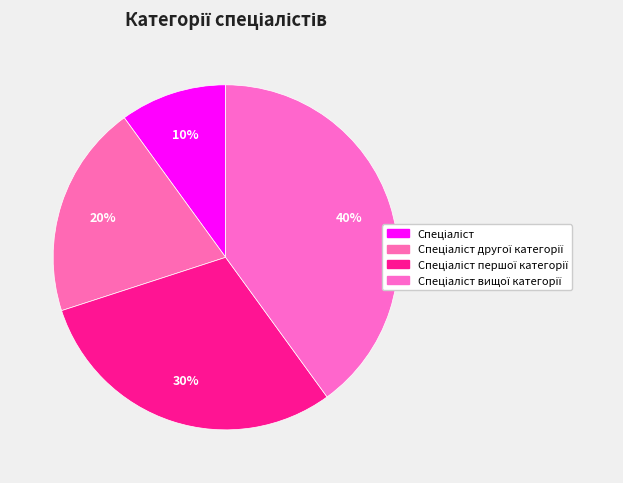

Which category has the smallest portion of the pie?

Спеціаліст